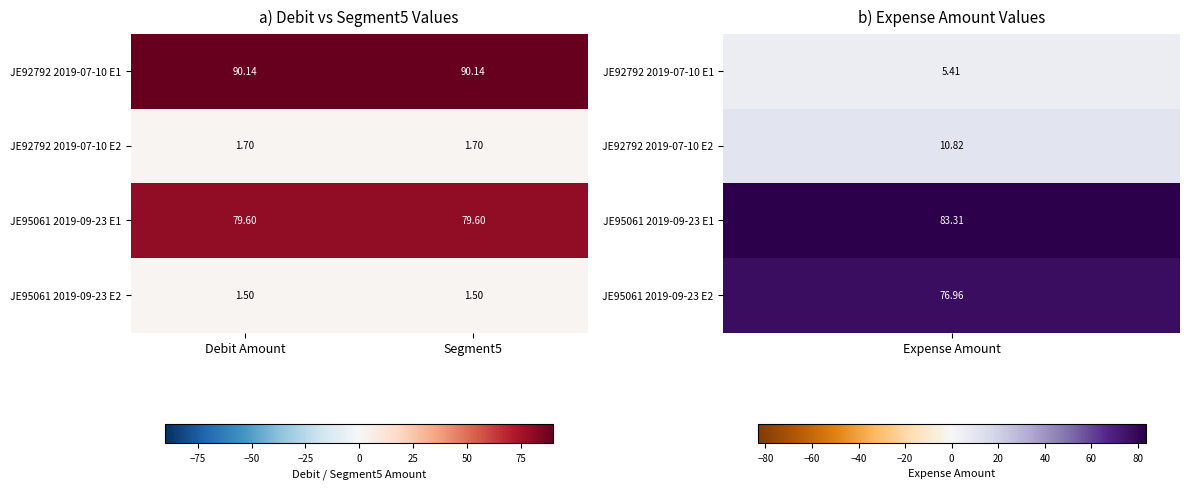

Is the value of JE95061 2019-09-23 E2 at Segment5 greater than the value of JE95061 2019-09-23 E1 at Segment5?

No